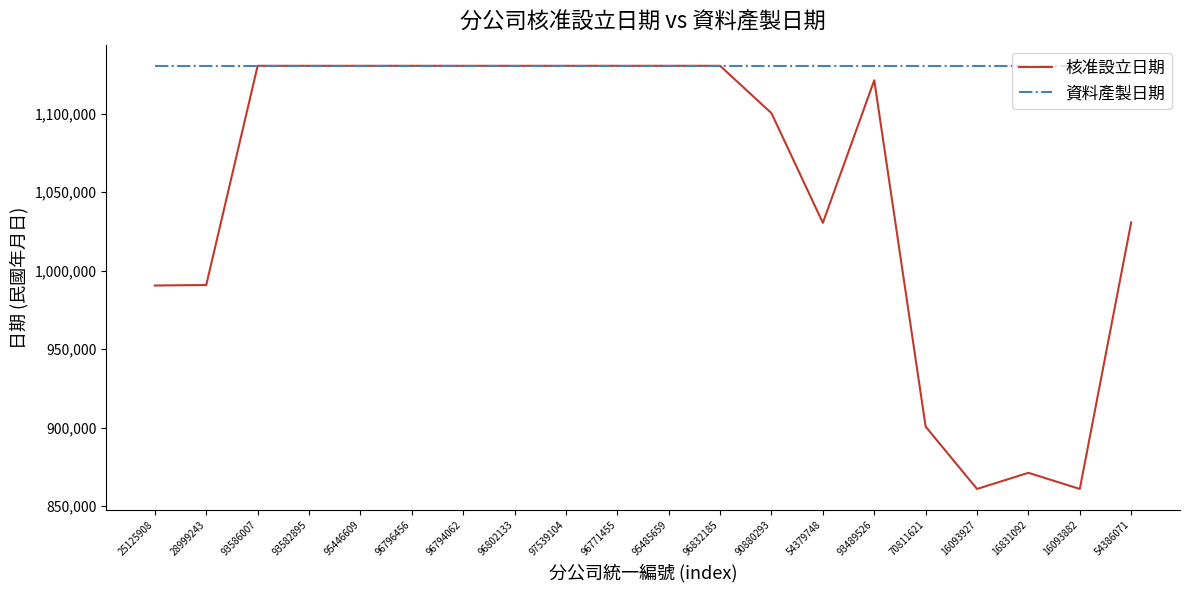

The value of 資料產製日期 at 28999243 is 1130418. True or false?

True